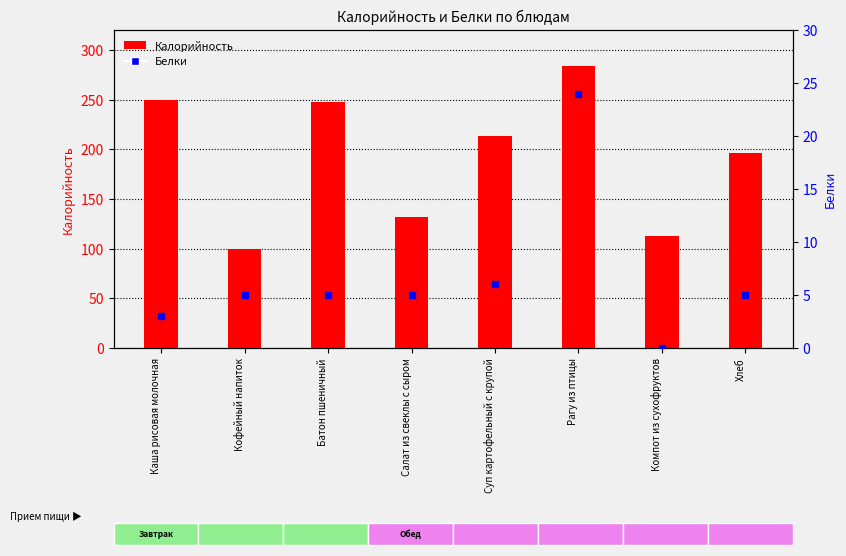

Rank the series by their average value, from highest to lowest.

Калорийность, Белки